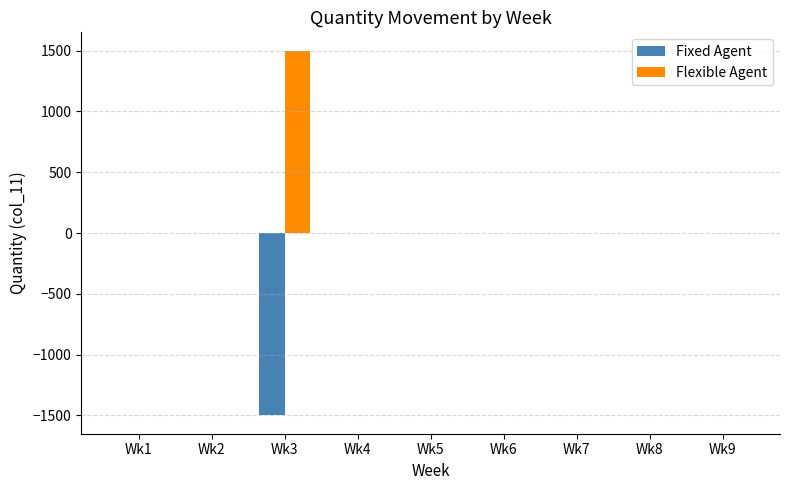

The value of Flexible Agent at Wk3 is 2355. True or false?

False